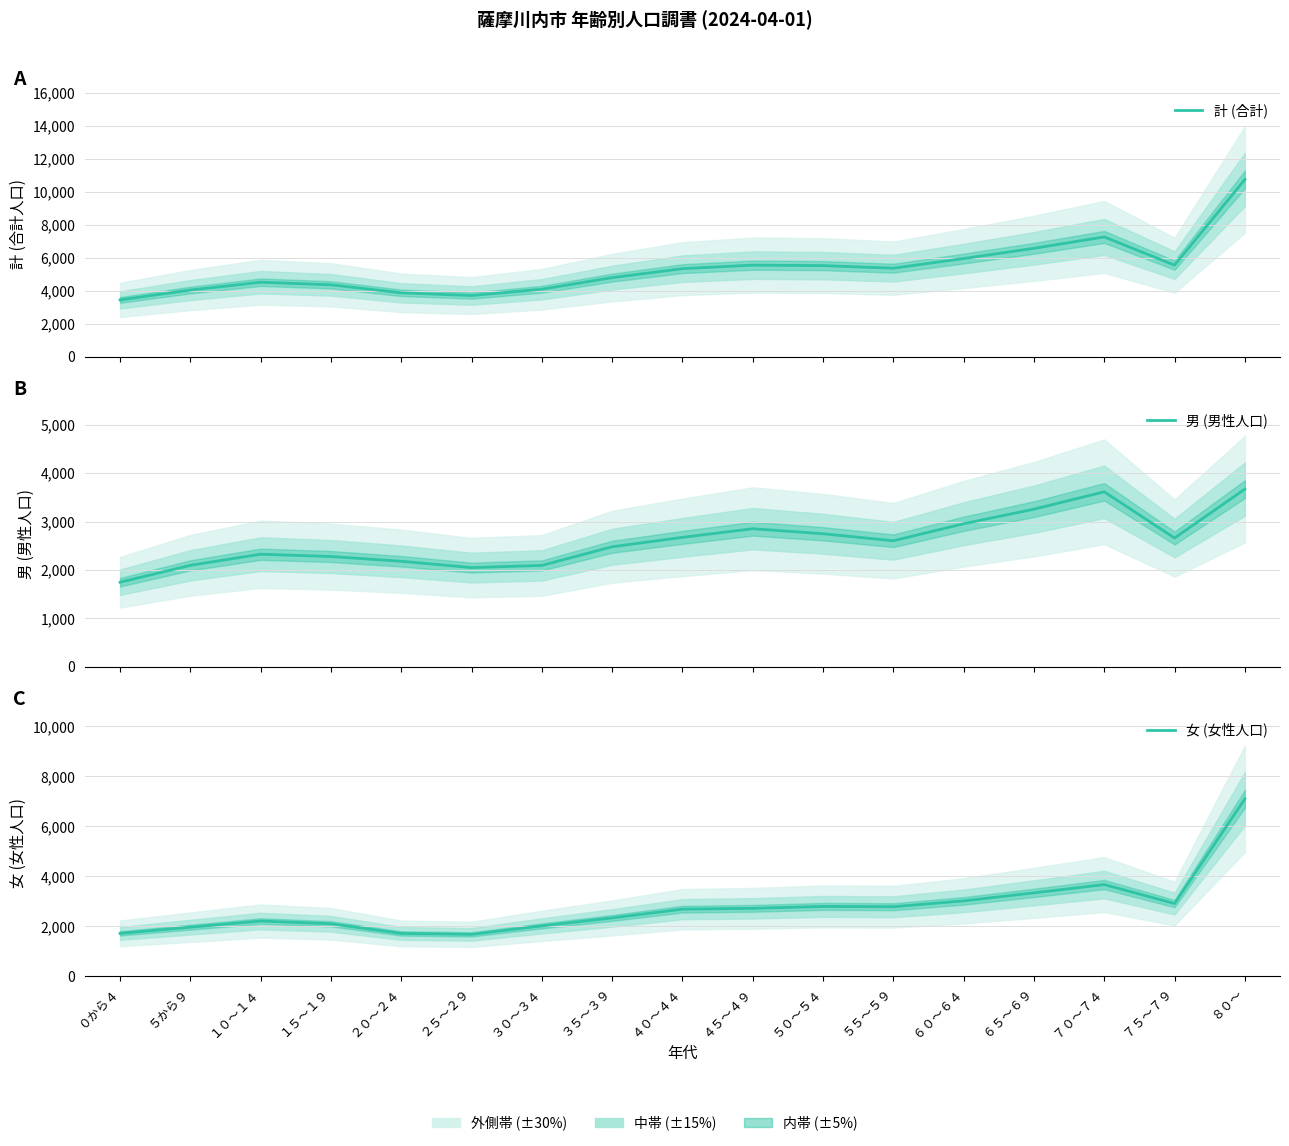

How many data points in 計 (合計) are above 5356?

8